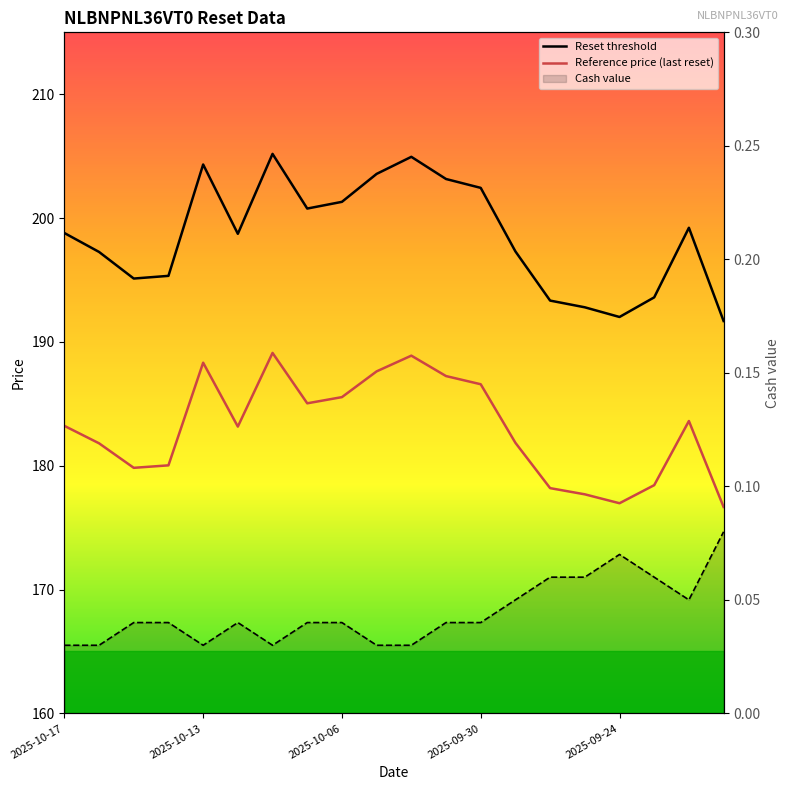

What is the average value of the Reset threshold series?

198.5